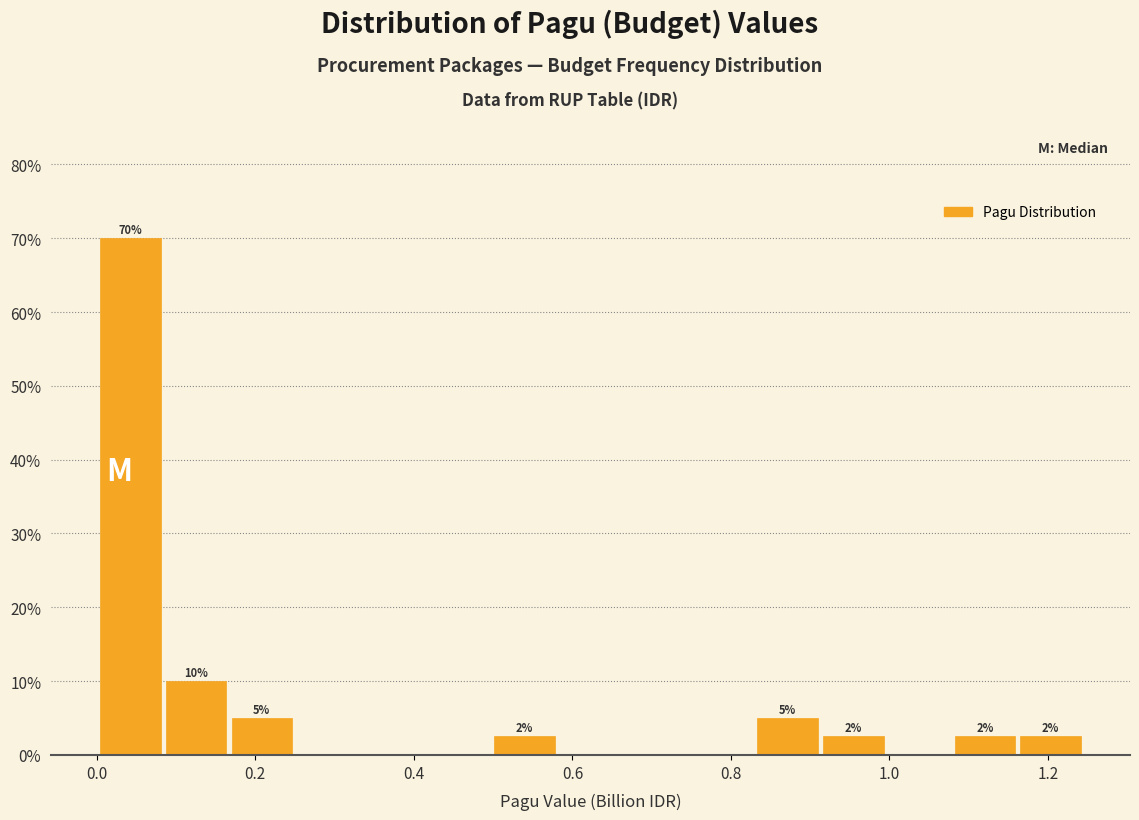

Over which range of the x-axis is the bar tallest?

0.00 to 0.08